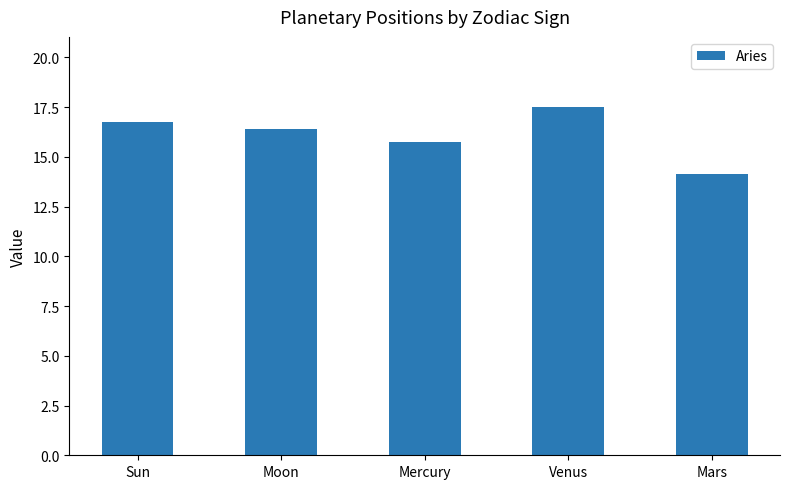

Rank the categories by value from highest to lowest.

Venus, Sun, Moon, Mercury, Mars